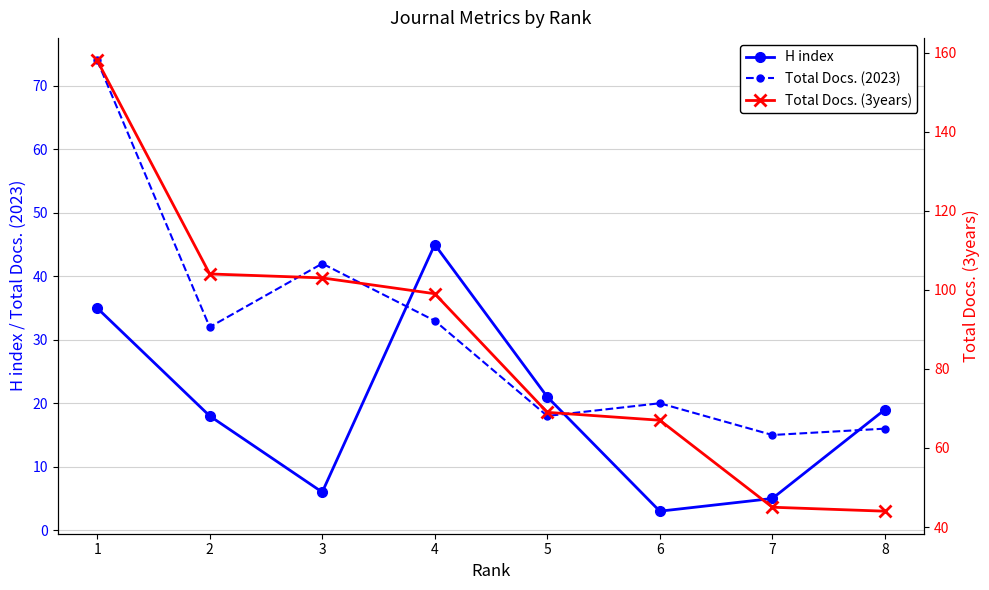

Does the chart display data point markers on the line(s)?

Yes